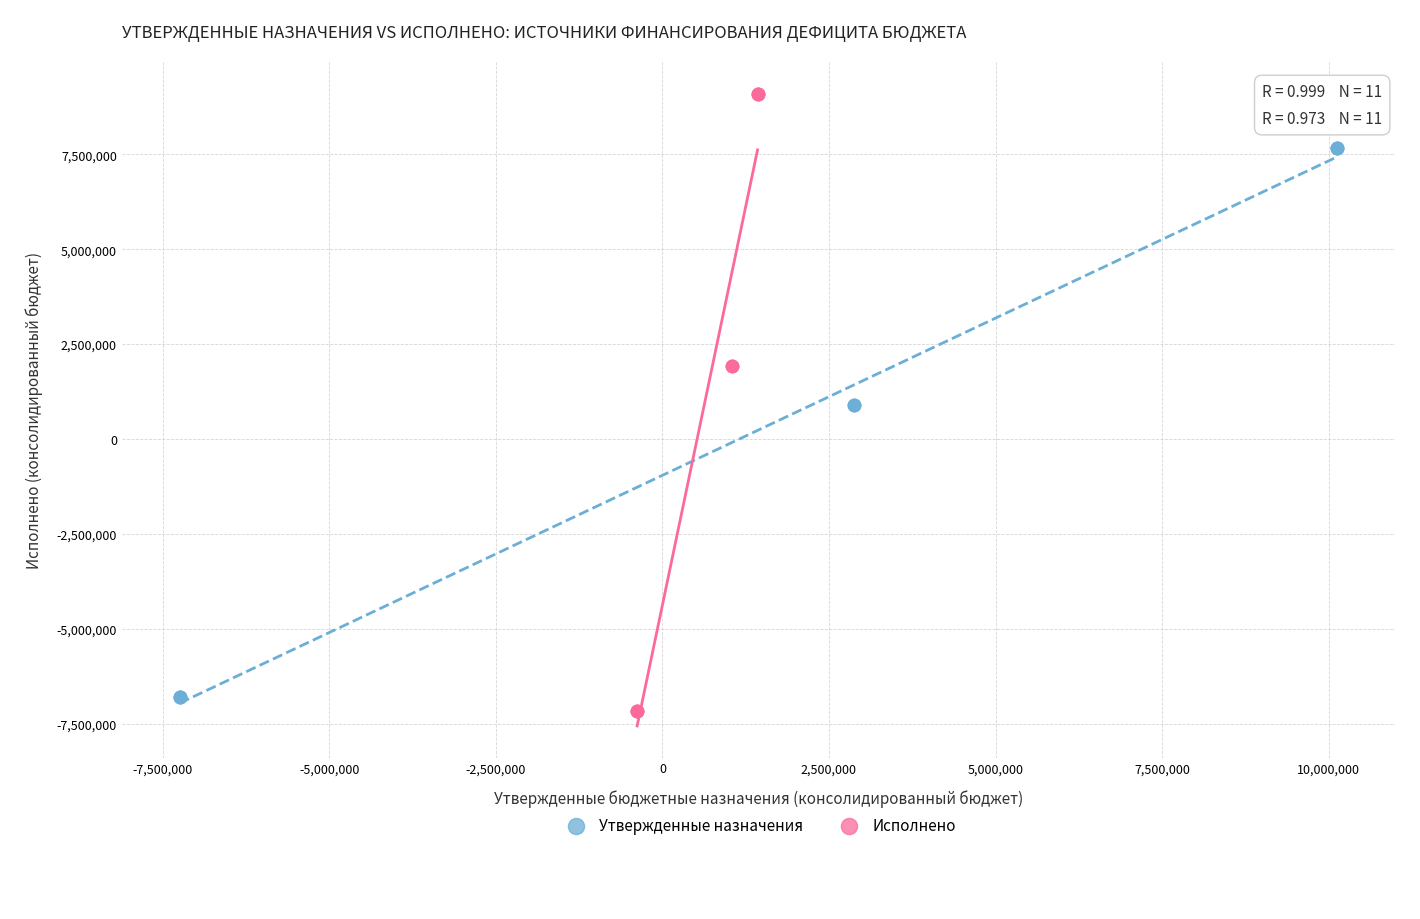

Which series has the widest spread of Y values?

Исполнено